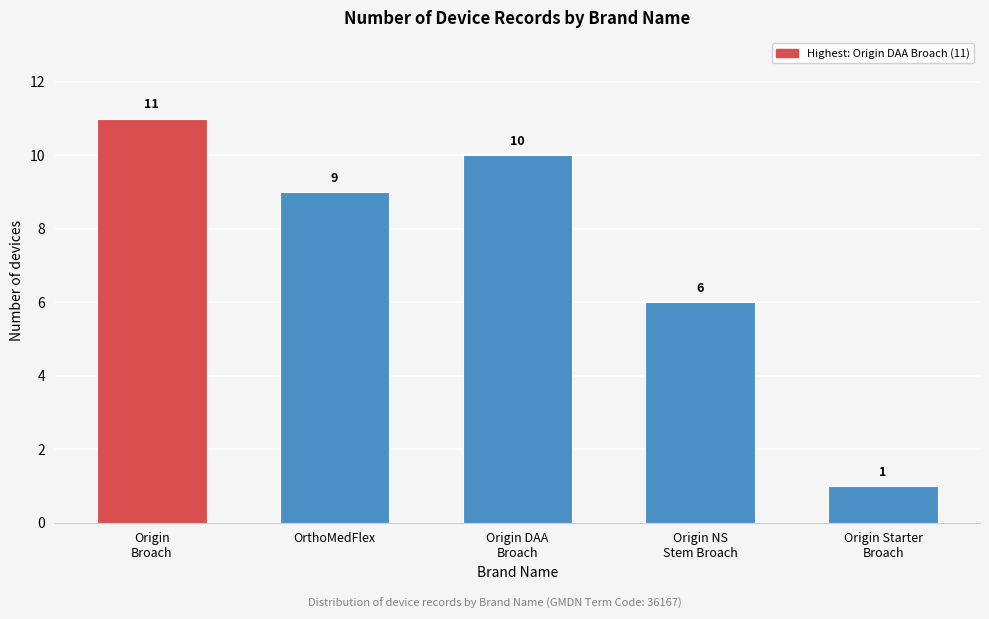

Reading left to right, extract all data points from this chart.

11	9	10	6	1